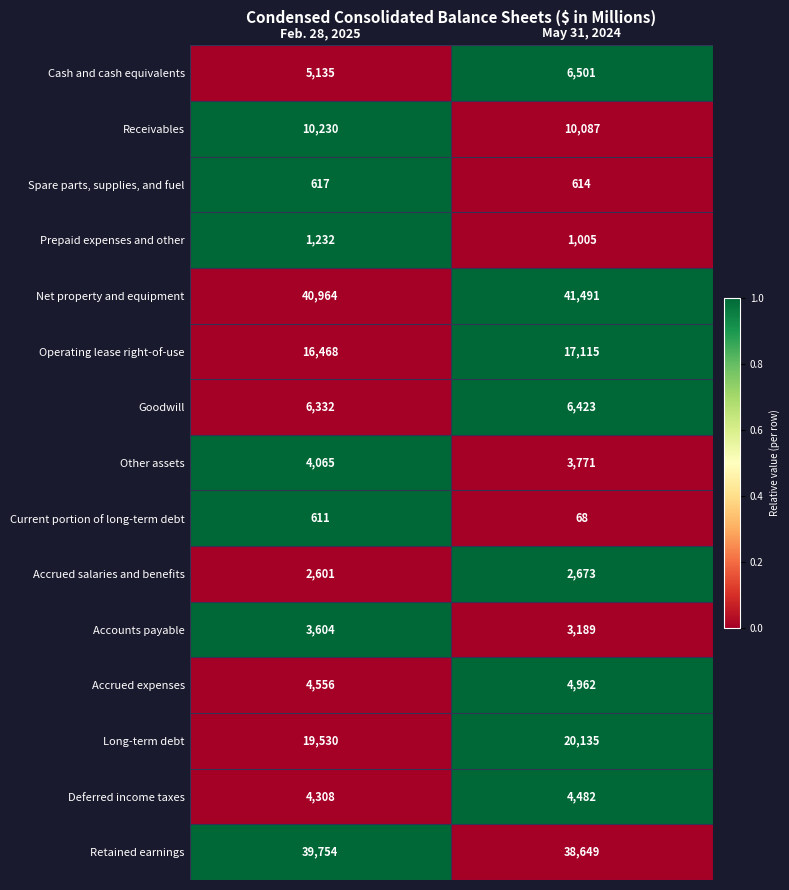

The Long-term debt series shows 19530 at Feb. 28, 2025. True or false?

True